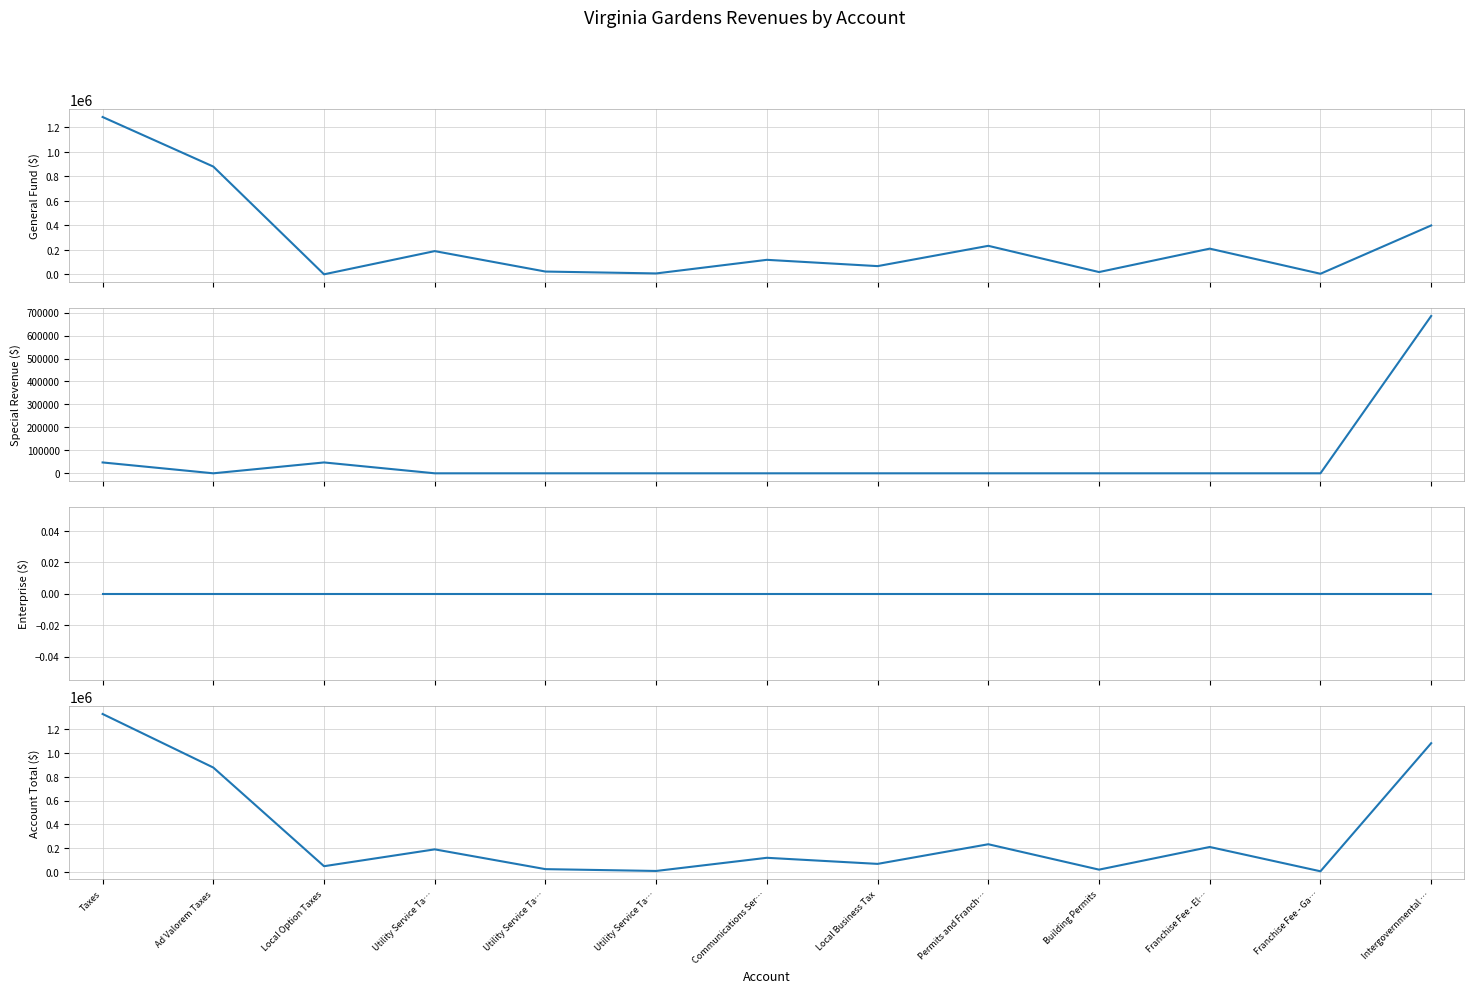

What is the average value of the Account Total series?

323692